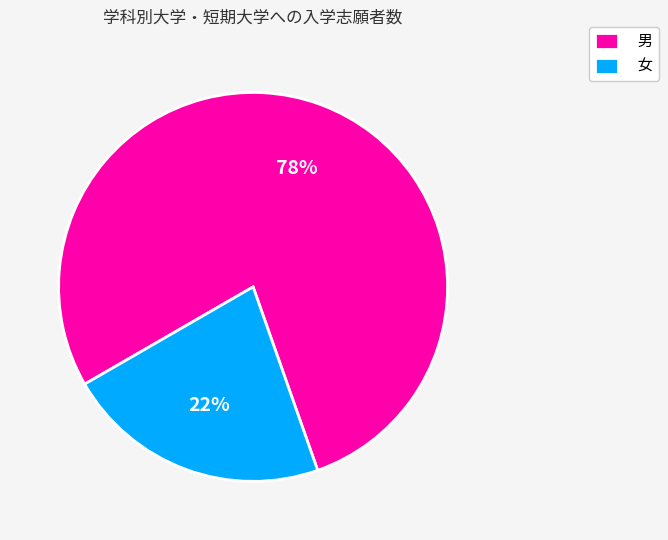

How many slices are in this pie chart?

2